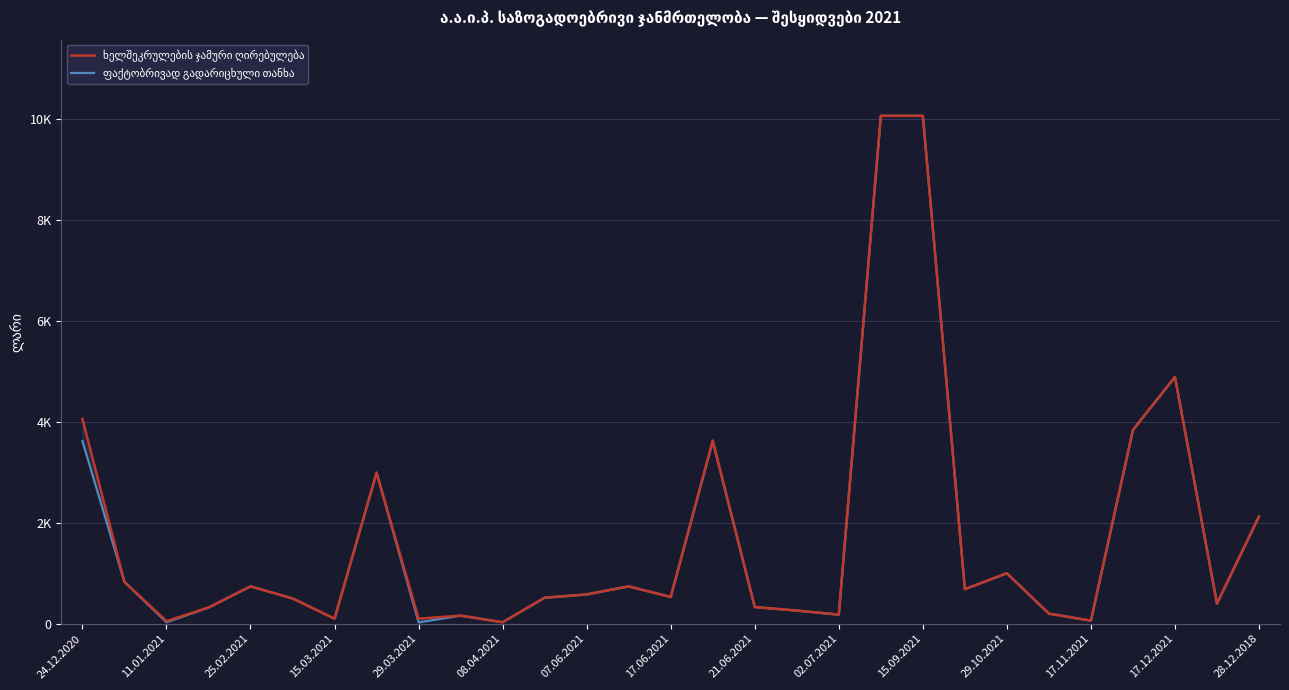

List the series in order of their overall mean, highest first.

ხელშეკრულების ჯამური ღირებულება, ფაქტობრივად გადარიცხული თანხა